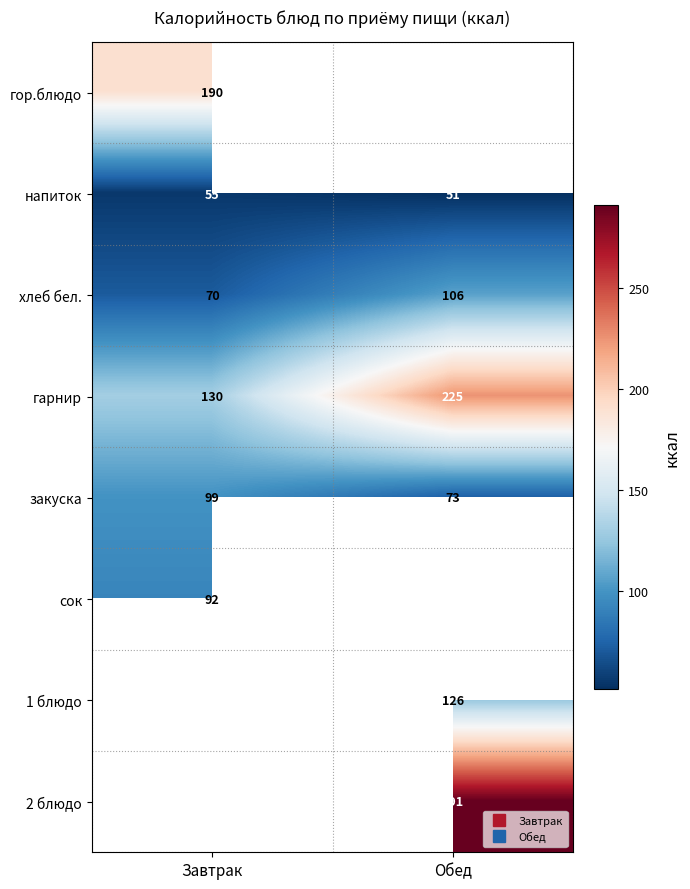

How many positive values does the гор.блюдо series have?

1